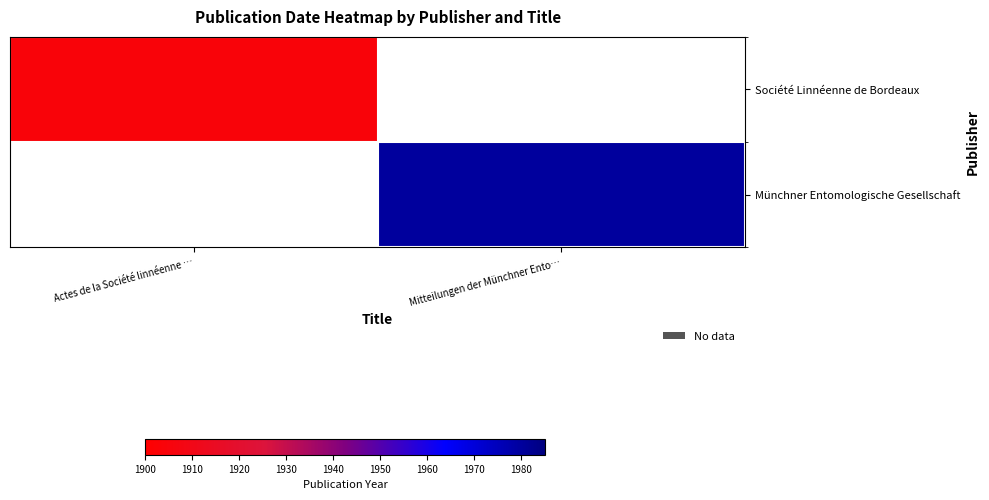

List the series in order of their overall mean, lowest first.

Société Linnéenne de Bordeaux, Münchner Entomologische Gesellschaft